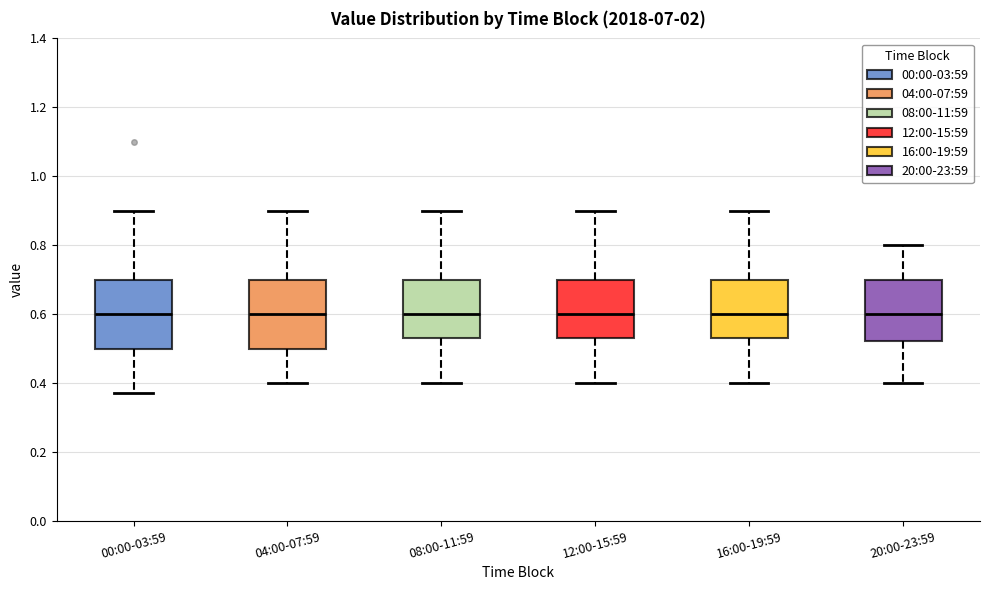

Reading left to right, read every box against the y-axis: the position of its median line, the range the box covers, and the ends of its whiskers. The values are not printed on the chart, so give them approximately, as read against the axis.

00:00-03:59: median 0.60, box 0.50 to 0.70, whiskers 0.38 to 0.90
04:00-07:59: median 0.60, box 0.50 to 0.70, whiskers 0.40 to 0.90
08:00-11:59: median 0.60, box 0.54 to 0.70, whiskers 0.40 to 0.90
12:00-15:59: median 0.60, box 0.54 to 0.70, whiskers 0.40 to 0.90
16:00-19:59: median 0.60, box 0.54 to 0.70, whiskers 0.40 to 0.90
20:00-23:59: median 0.60, box 0.52 to 0.70, whiskers 0.40 to 0.80